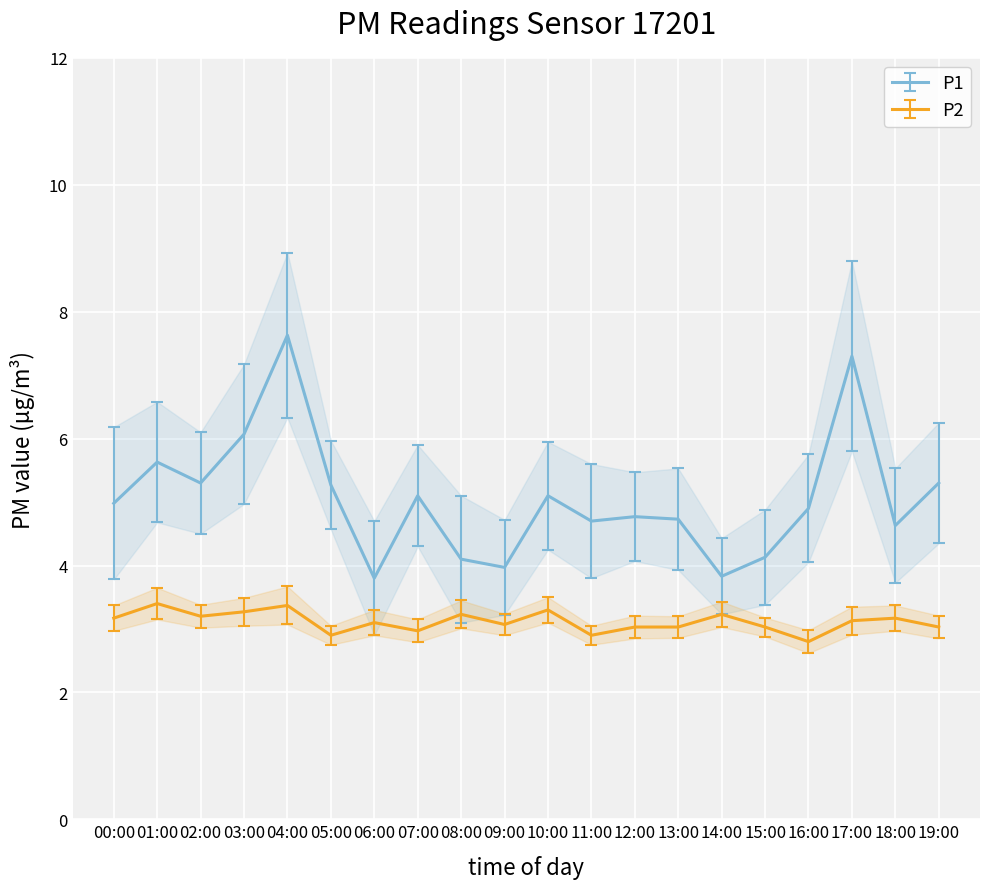

How many data points does each series have?

20